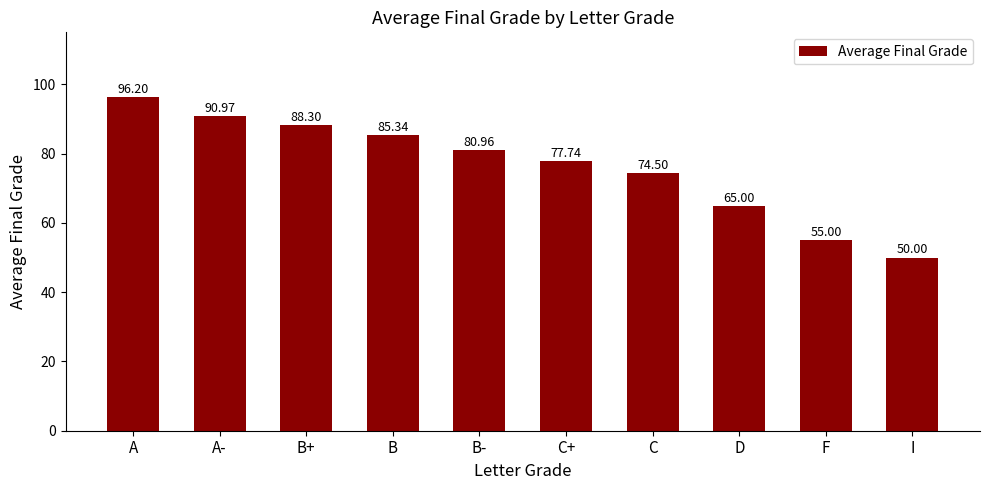

What is the value of the 7th bar from the left?

74.5